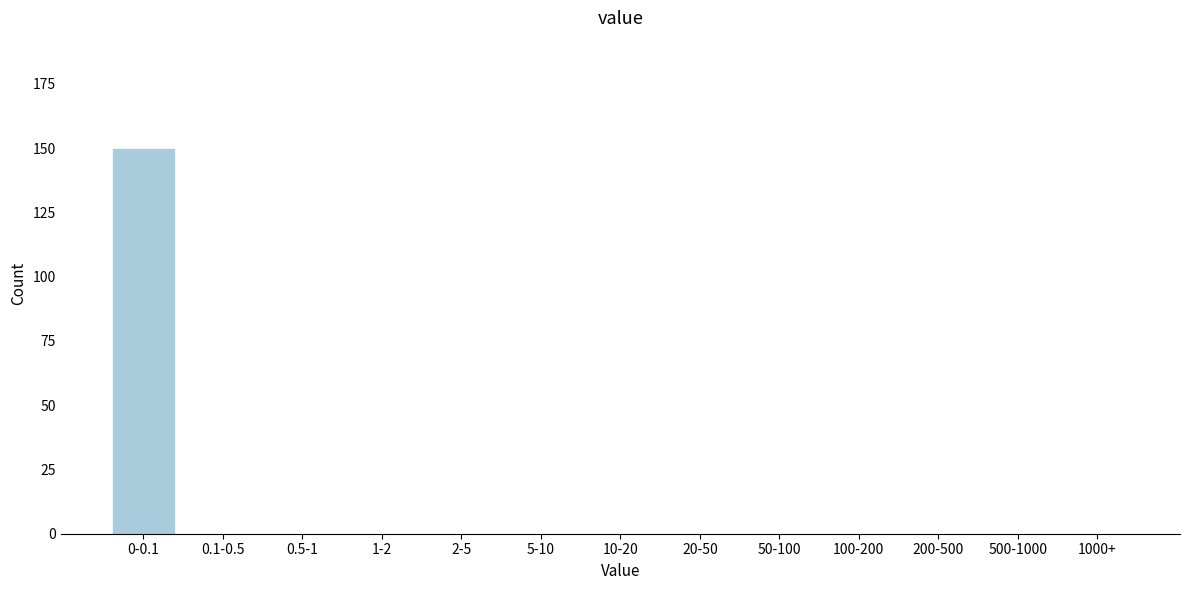

Reading left to right, transcribe all the data shown in this chart.

0-0.1=150	0.1-0.5=0	0.5-1=0	1-2=0	2-5=0	5-10=0	10-20=0	20-50=0	50-100=0	100-200=0	200-500=0	500-1000=0	1000+=0